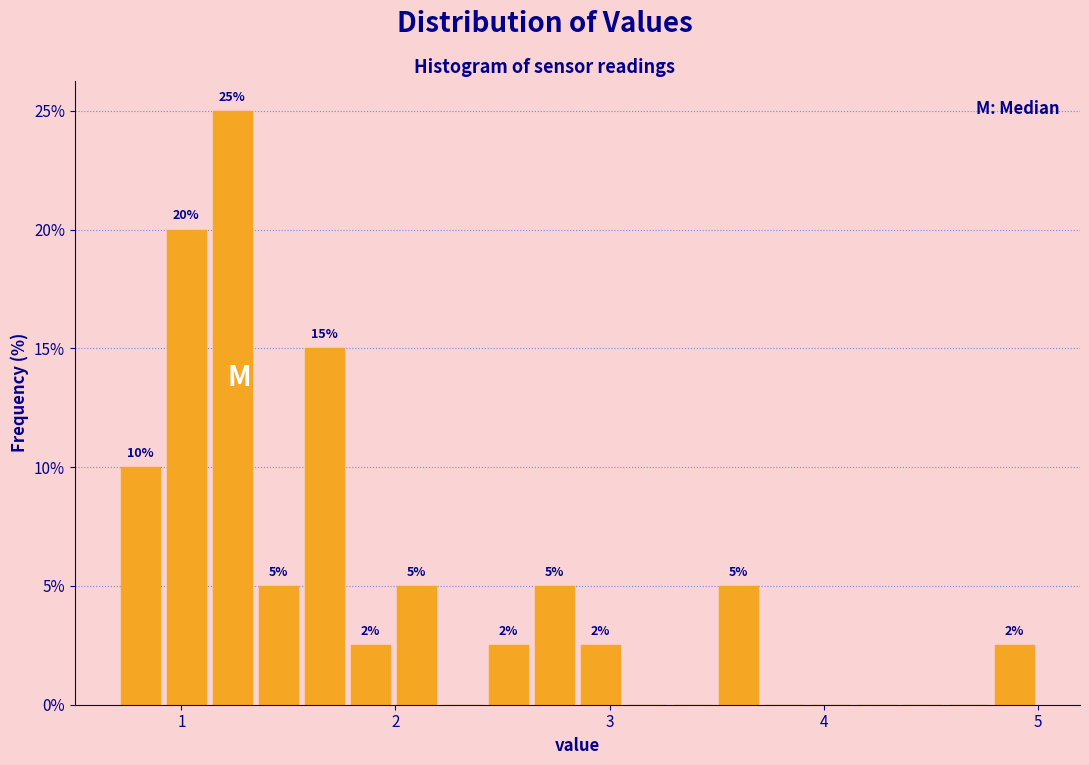

Read against the x-axis, roughly where is the centre of the tallest bar?

1.2